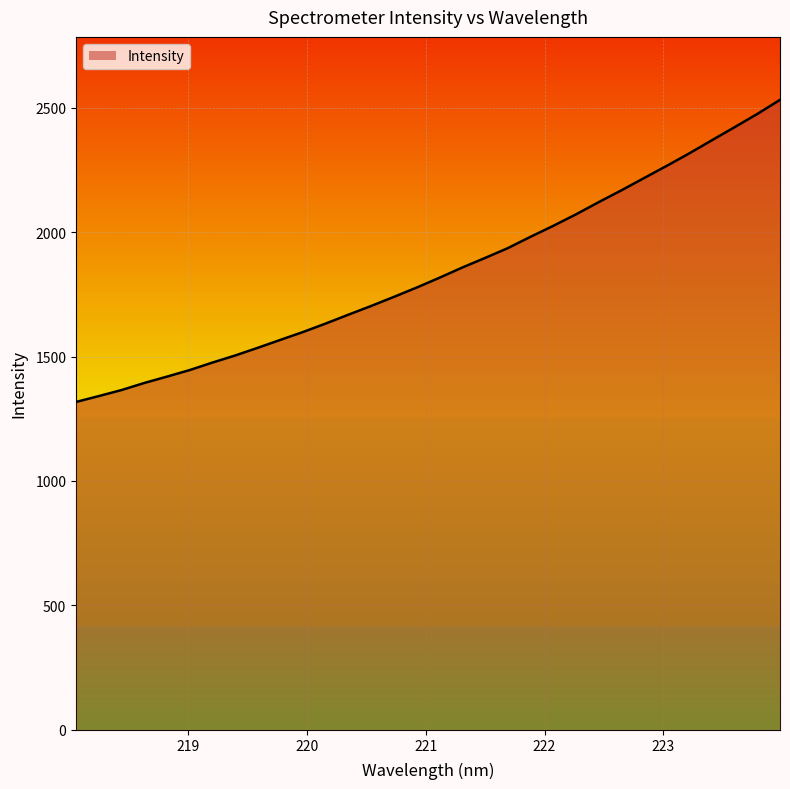

What position from the right is 220.5444?

19